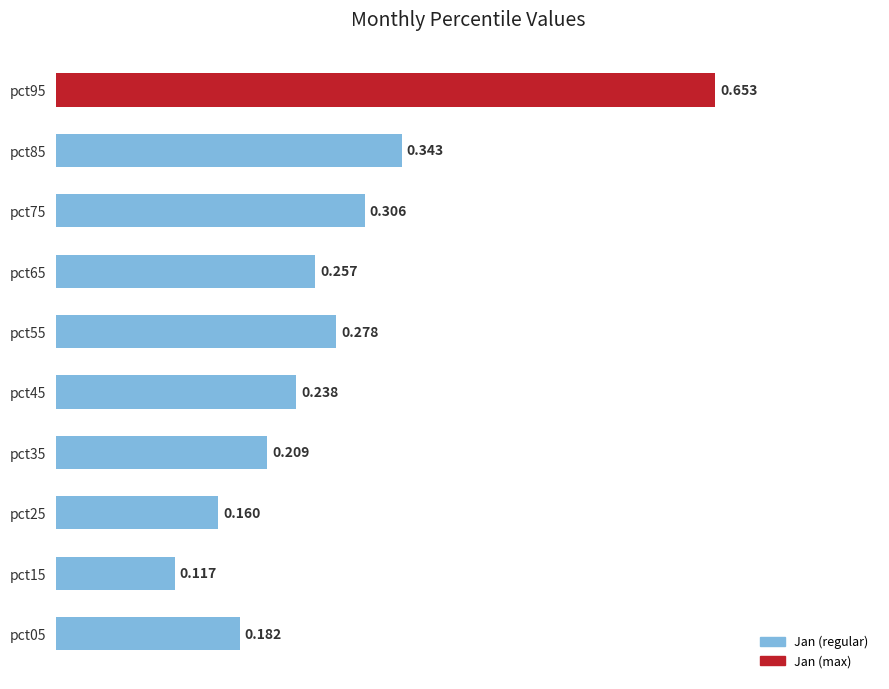

What is the difference between the maximum and minimum values?

0.5